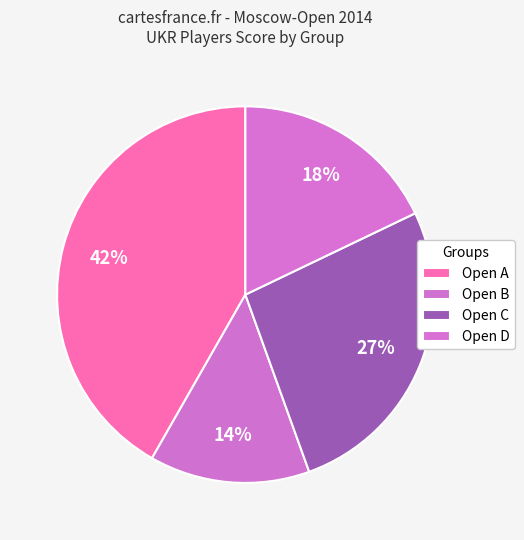

How many slices are in this pie chart?

4